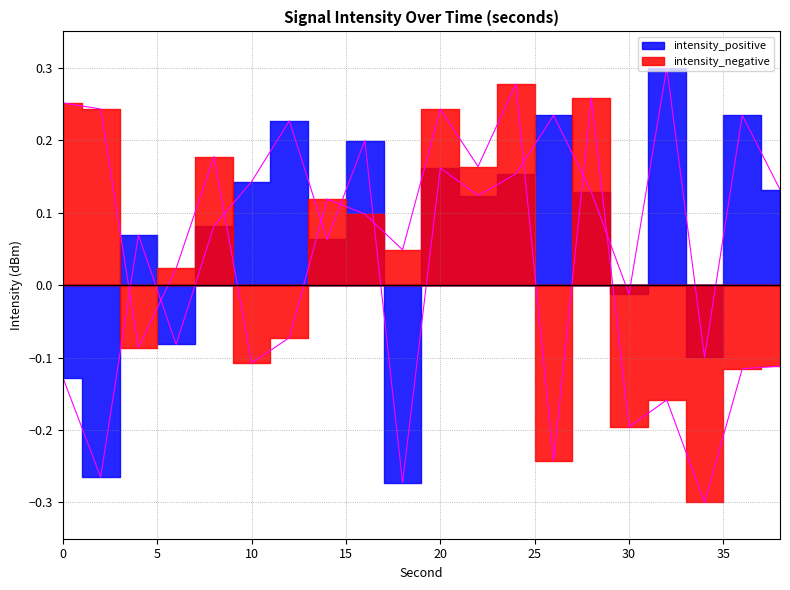

What is the value of the intensity_negative point at the 8th from the left?

0.1